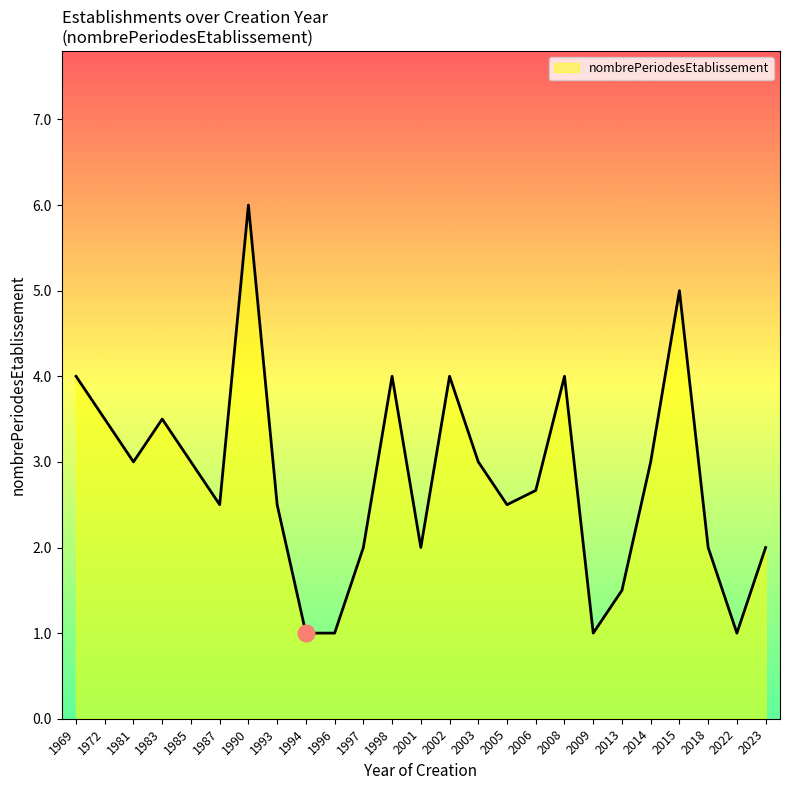

Is it true that the value at 1997 is 1?

False